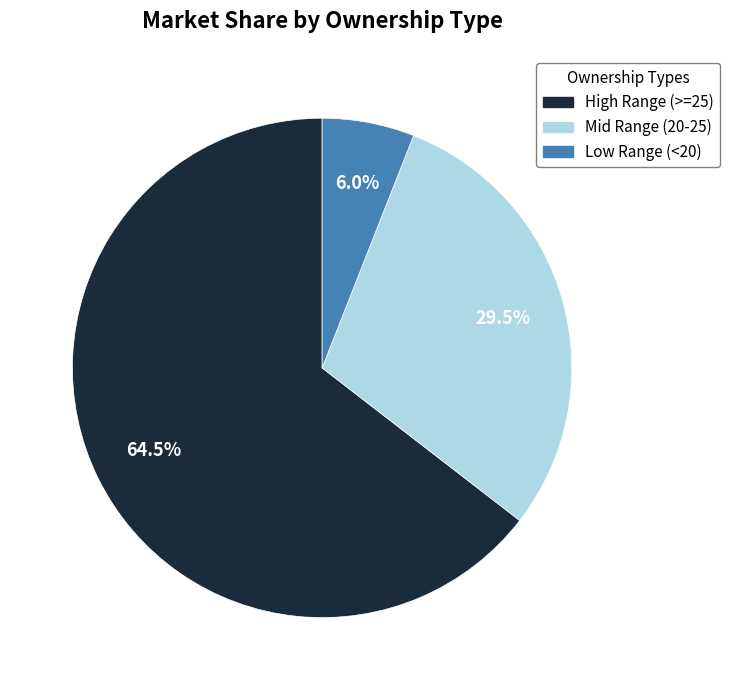

Does any single category account for the majority?

Yes